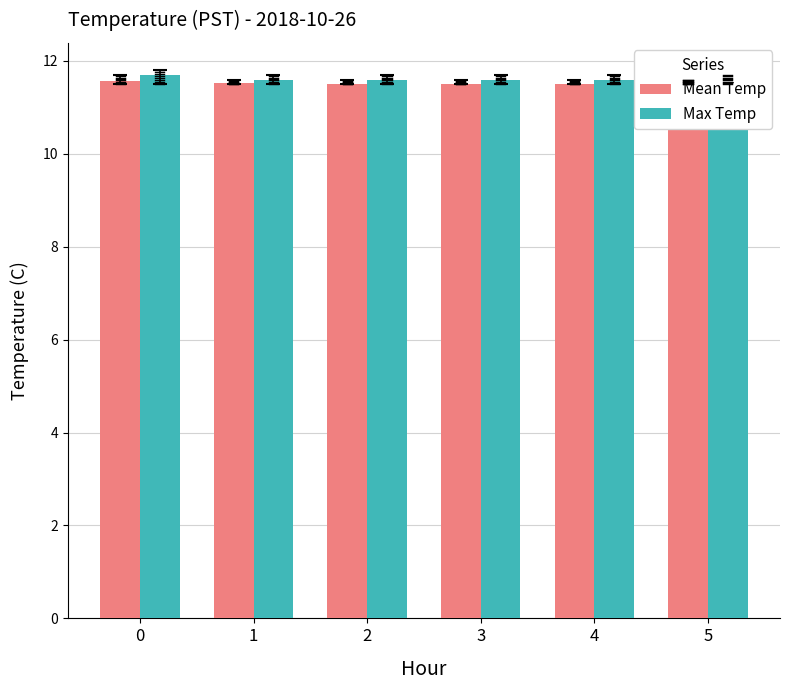

List the series in order of their peak value, lowest first.

Mean Temp, Max Temp